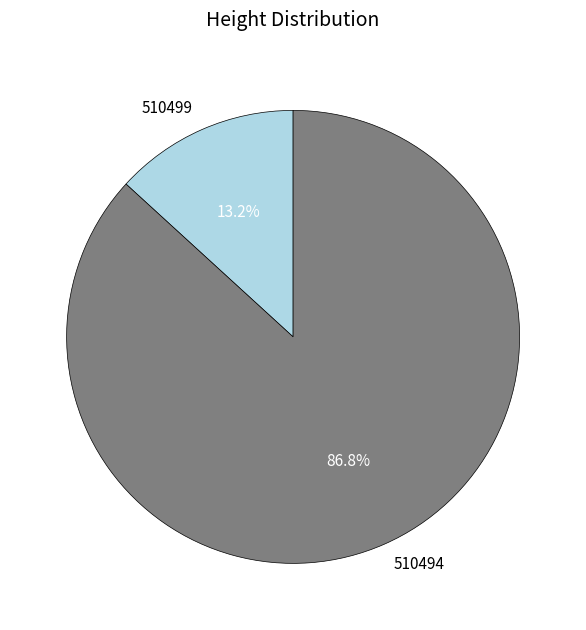

What is the largest slice in the pie chart?

510494